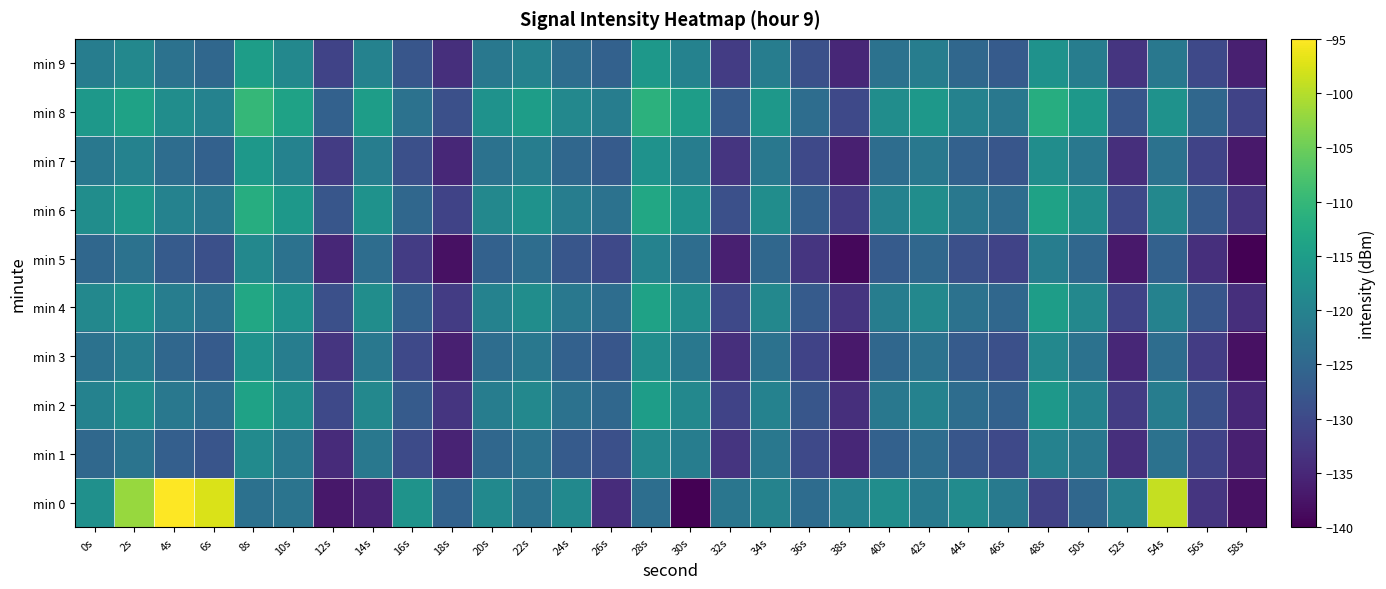

At 50s, list the series in order from smallest to largest.

min 5, min 0, min 3, min 1, min 7, min 9, min 2, min 4, min 6, min 8